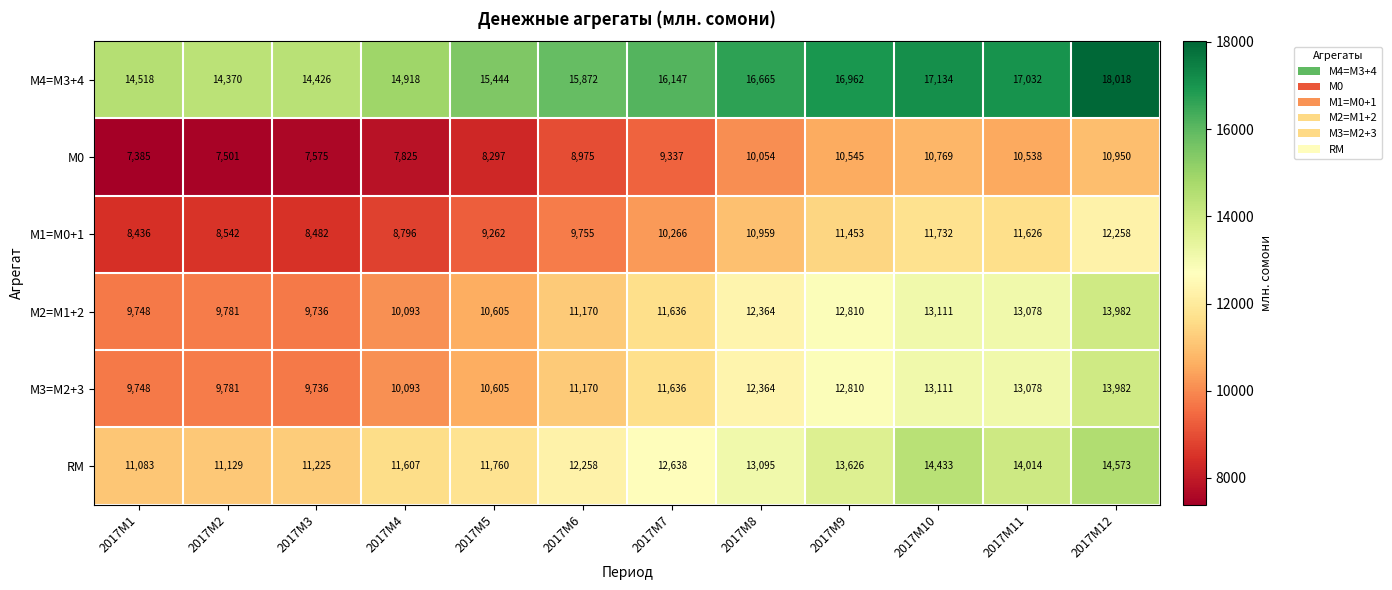

How many data points does each series have?

12